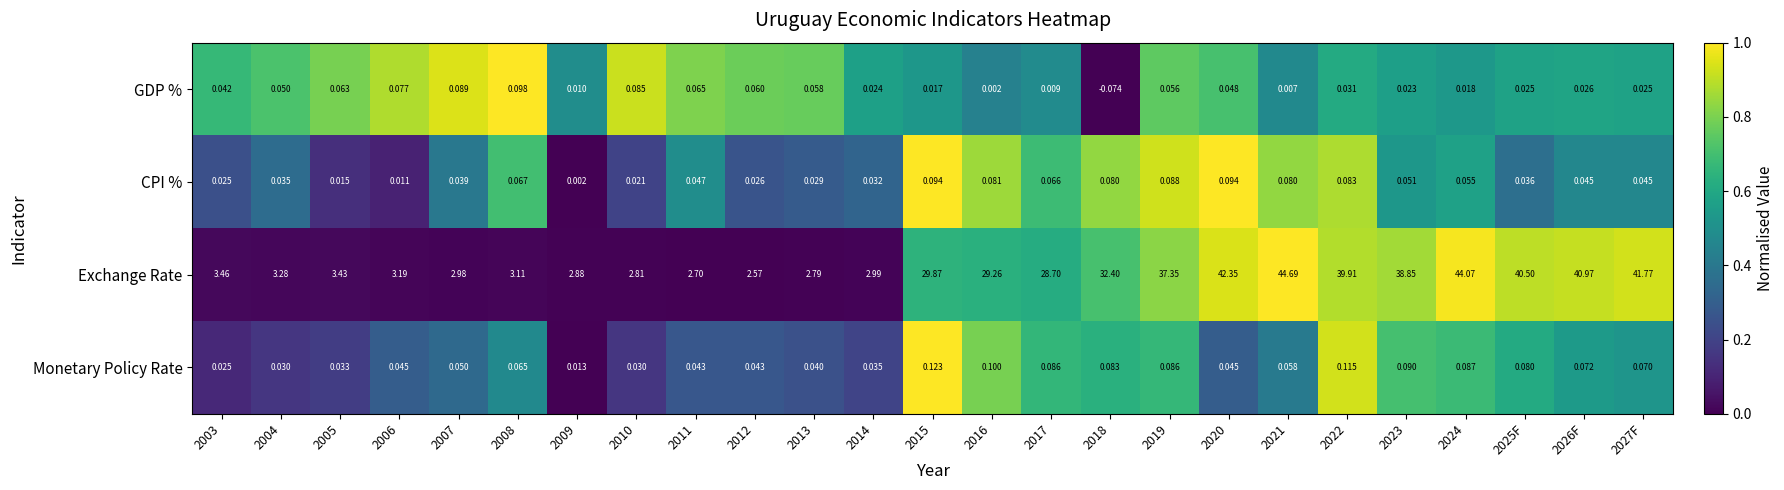

At which category is the sum across all series the highest?

2021